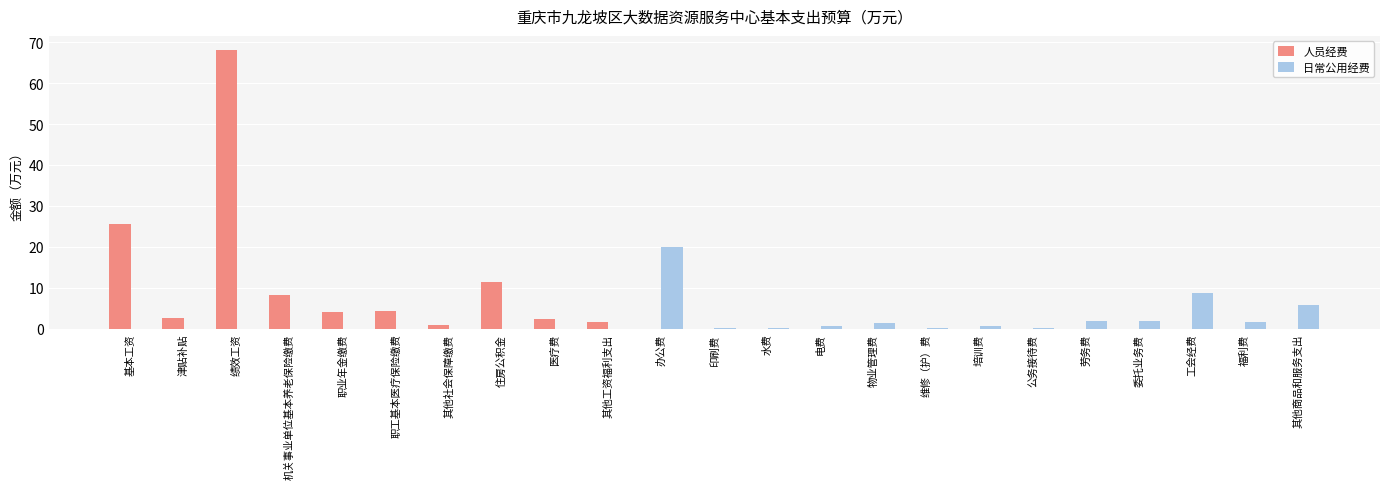

Which series has the largest range (max minus min)?

人员经费